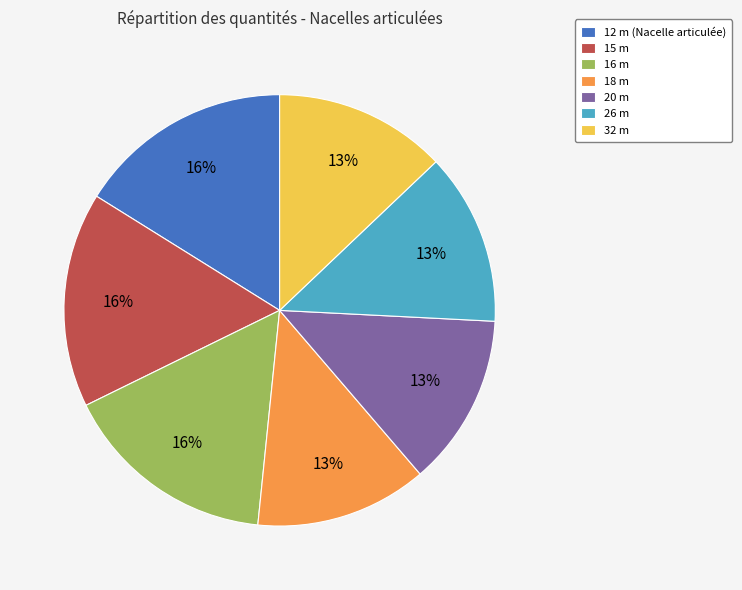

Count the number of slices in the pie.

7